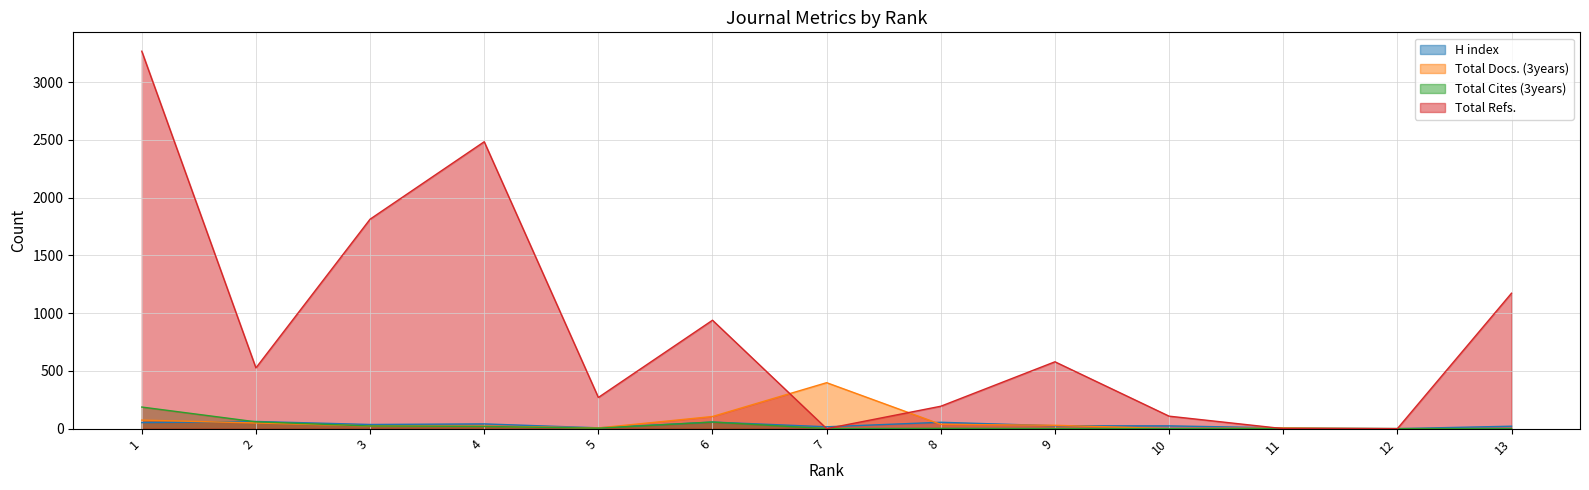

What is the total value across all series at 3?

1896